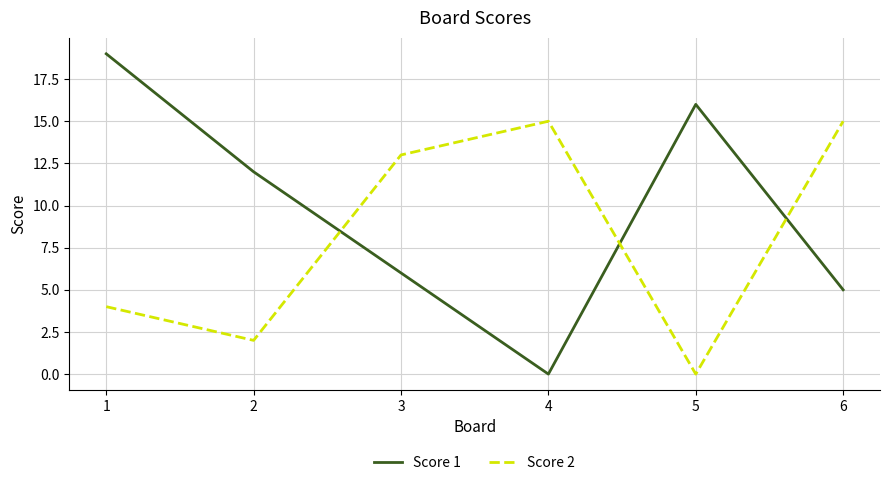

True or false: Score 1 has a value of 9 at 6.

False